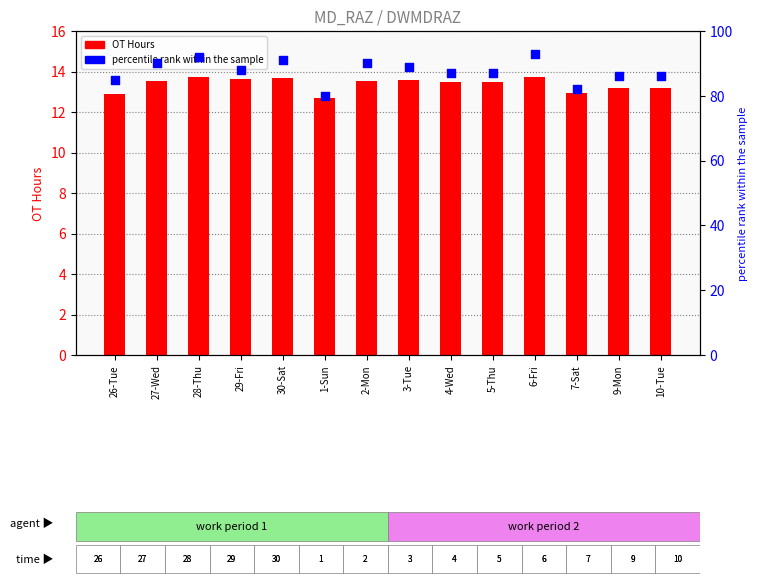

Which series contains the lowest Y value?

OT Hours